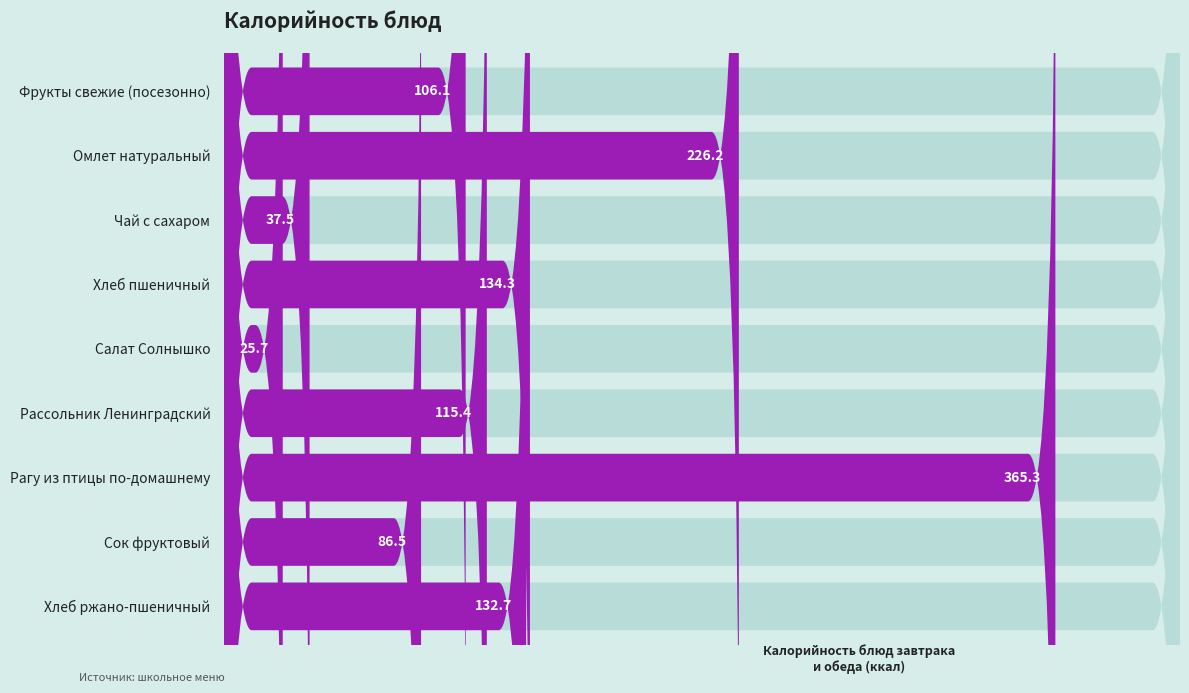

Count the number of data series in this chart.

1